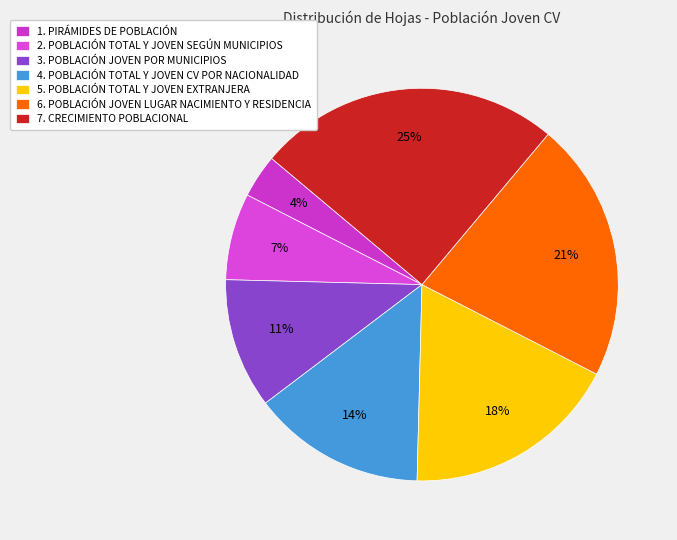

Which has a higher value, 6. POBLACIÓN JOVEN LUGAR NACIMIENTO Y RESIDENCIA or 3. POBLACIÓN JOVEN POR MUNICIPIOS?

6. POBLACIÓN JOVEN LUGAR NACIMIENTO Y RESIDENCIA